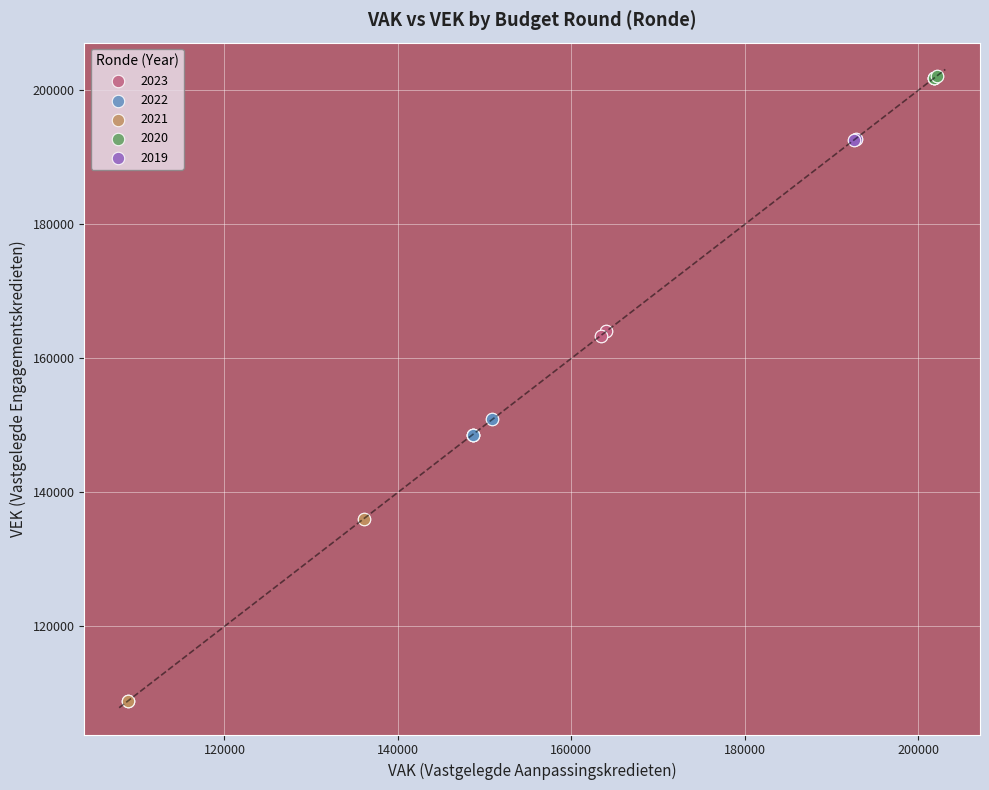

Which series has the widest spread of Y values?

2021